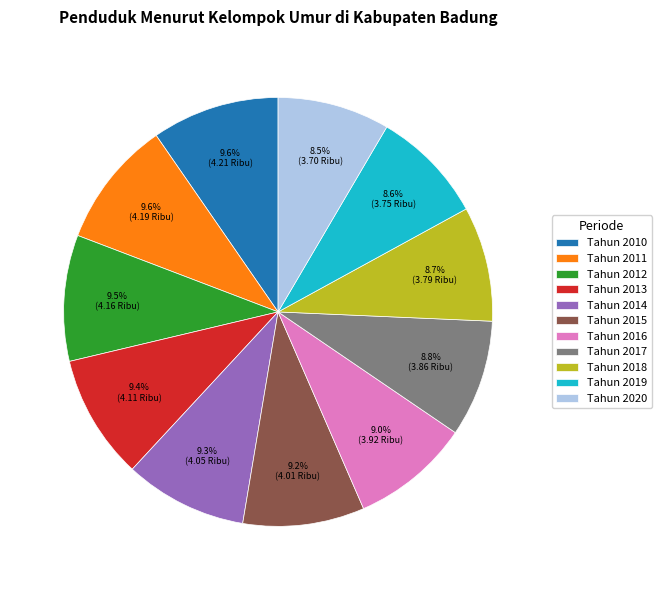

Combined, do Tahun 2011 and Tahun 2013 account for over 50%?

No